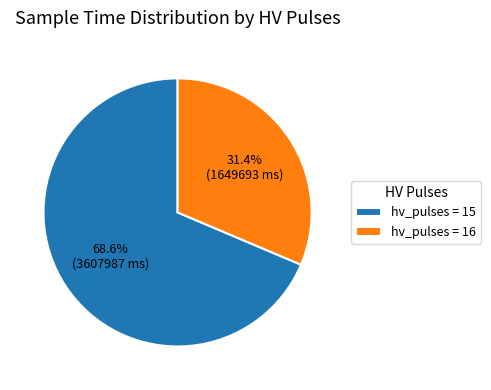

Which has a higher value, hv_pulses = 16 or hv_pulses = 15?

hv_pulses = 15